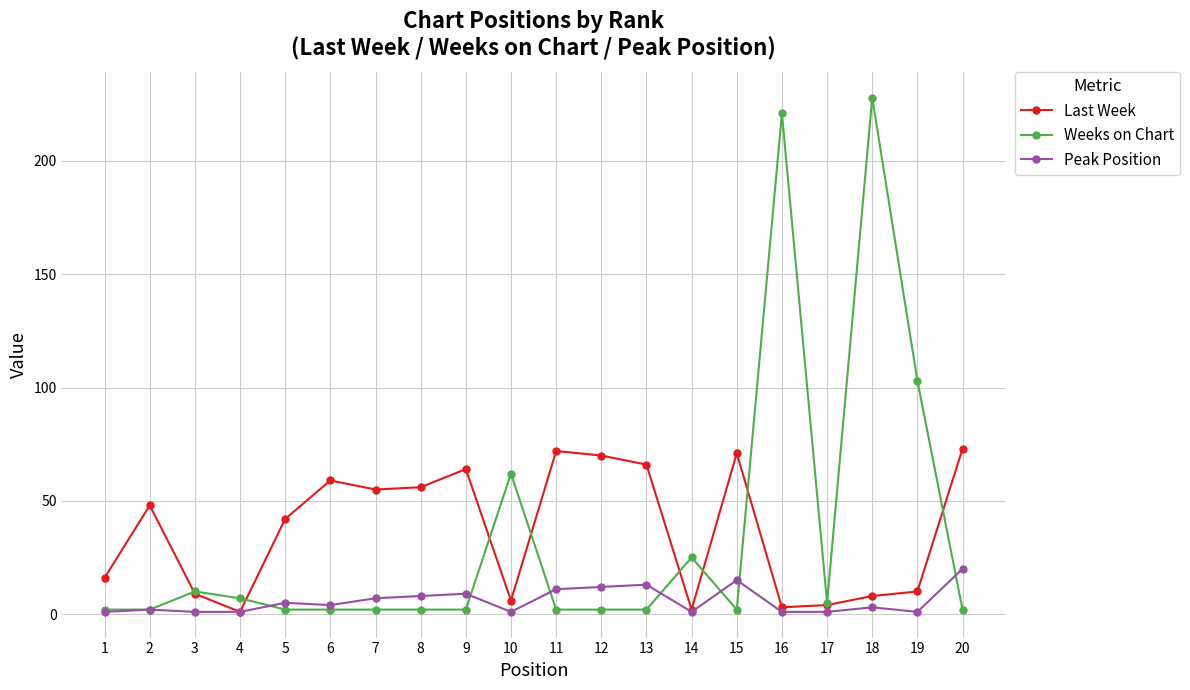

Is the value of Weeks on Chart at 12 greater than the value of Last Week at 8?

No